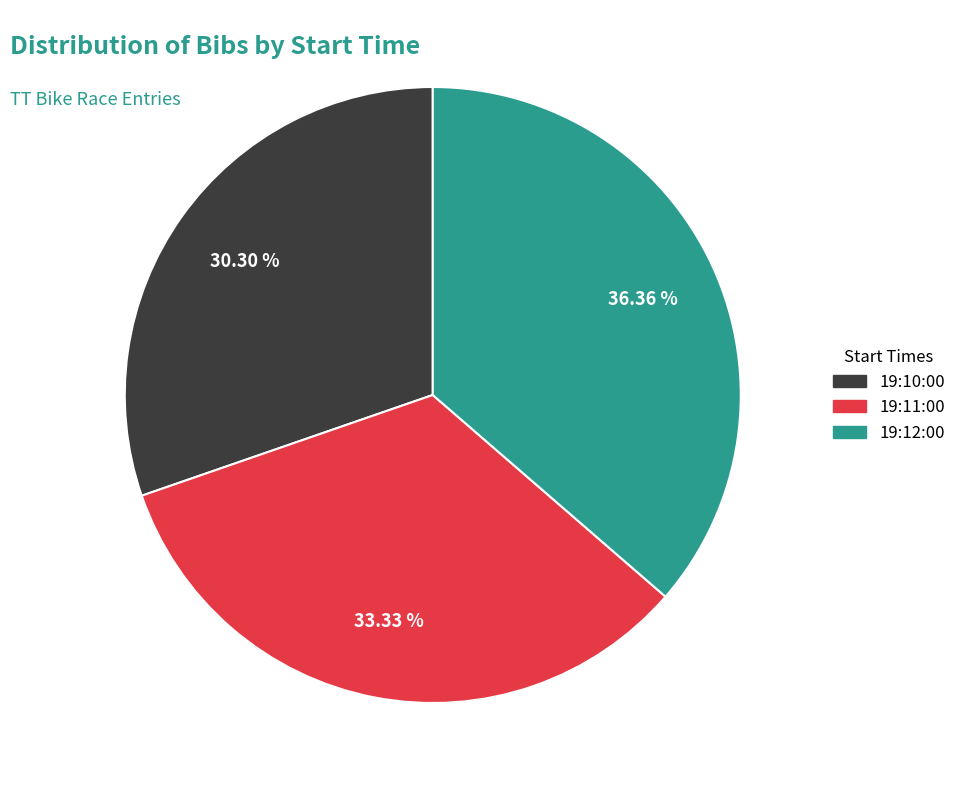

Does 19:10:00 represent more than half of the total?

No